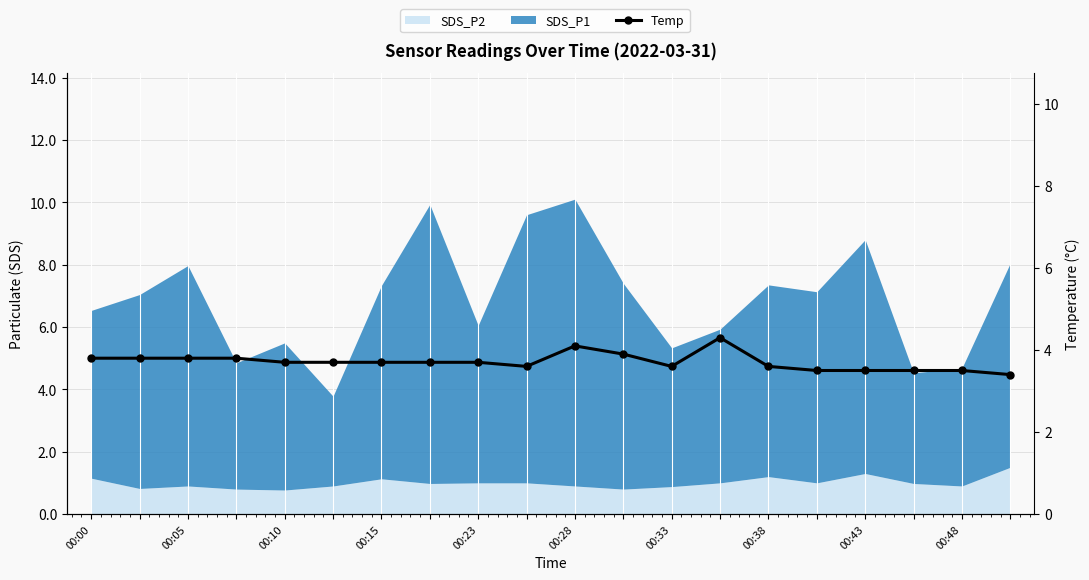

What is the minimum value shown in the chart?

3.4